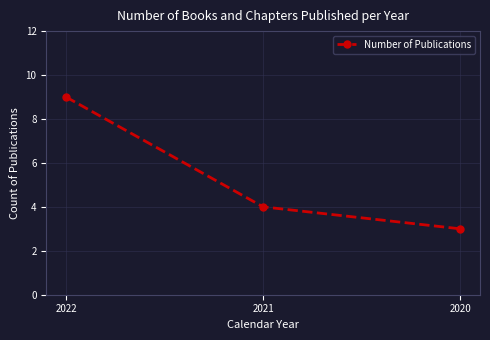

What is the sum of all values?

16